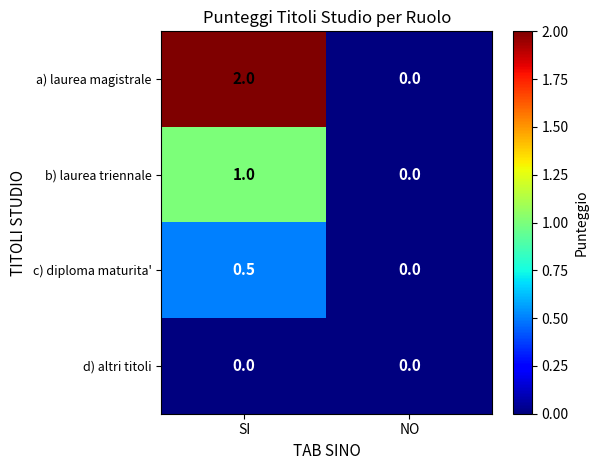

The d) altri titoli series shows 0.0 at SI. True or false?

True